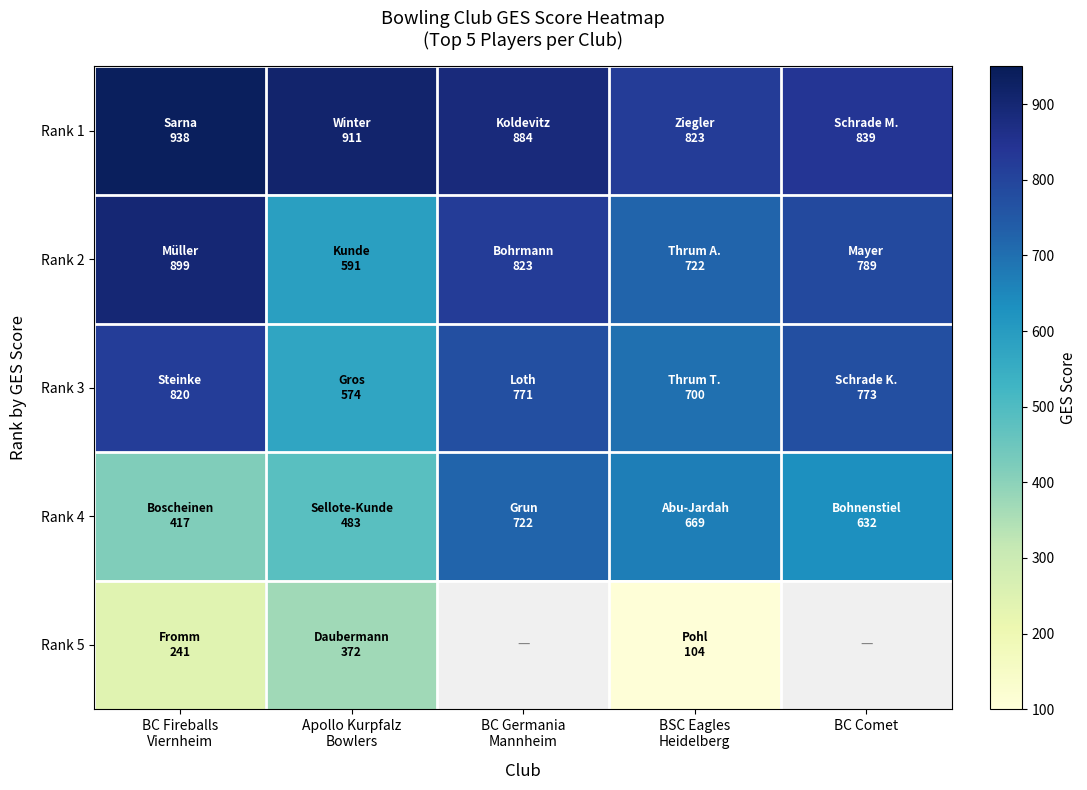

What is the spread (max minus min) of values at BSC Eagles
Heidelberg?

719.0